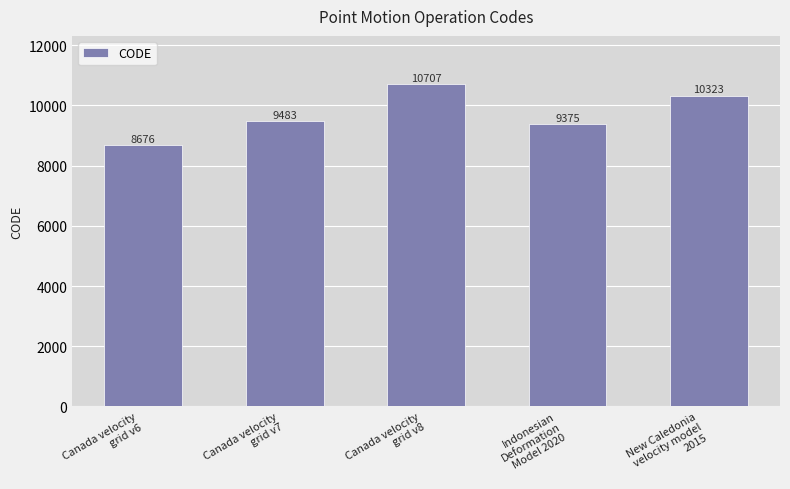

What is the difference between the maximum and minimum values?

2031